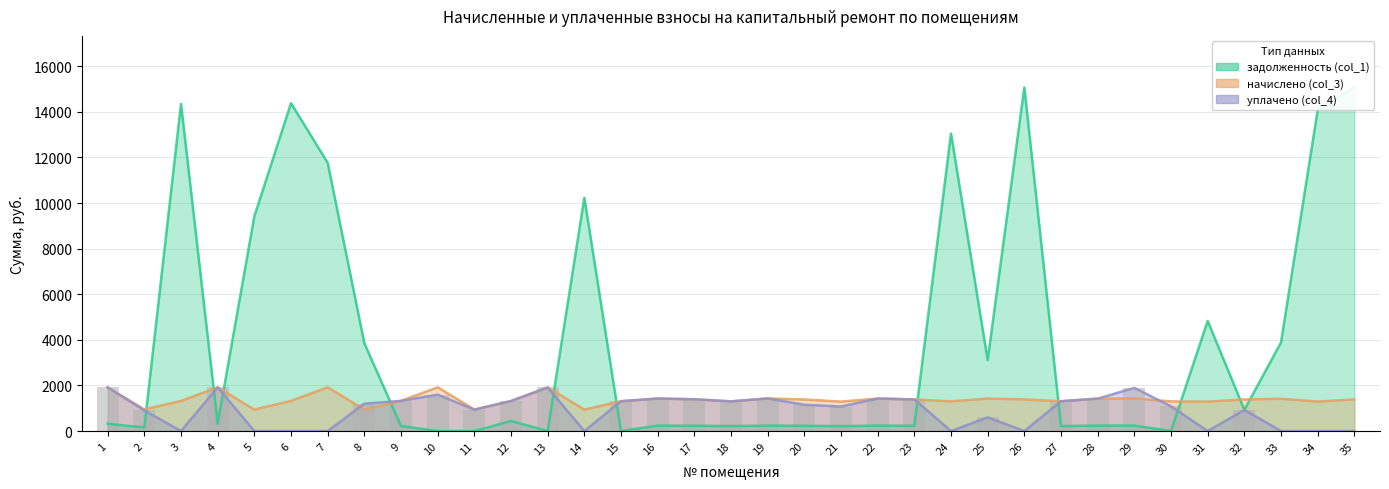

What are all the series names shown in the legend?

задолженность (col_1), начислено (col_3), уплачено (col_4)